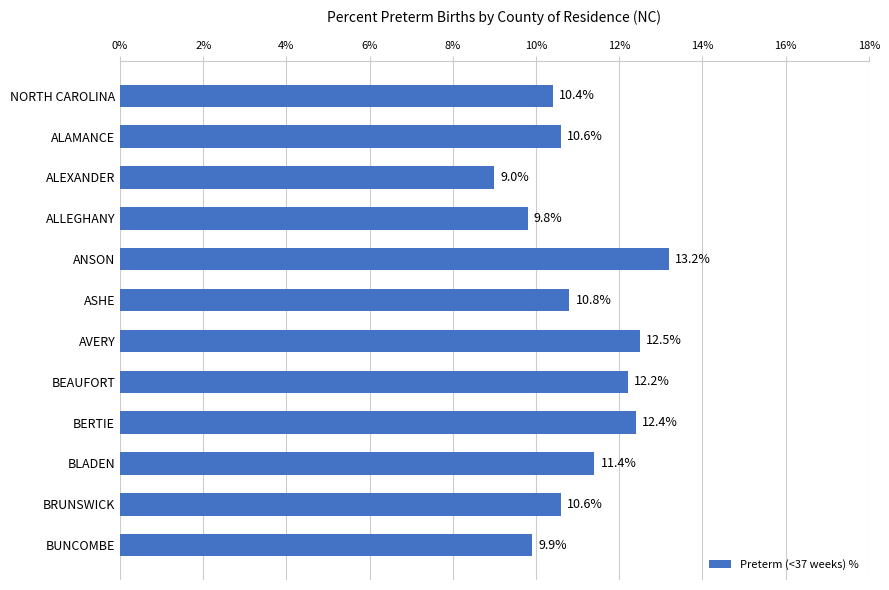

At which label is the value closest to 11?

ASHE